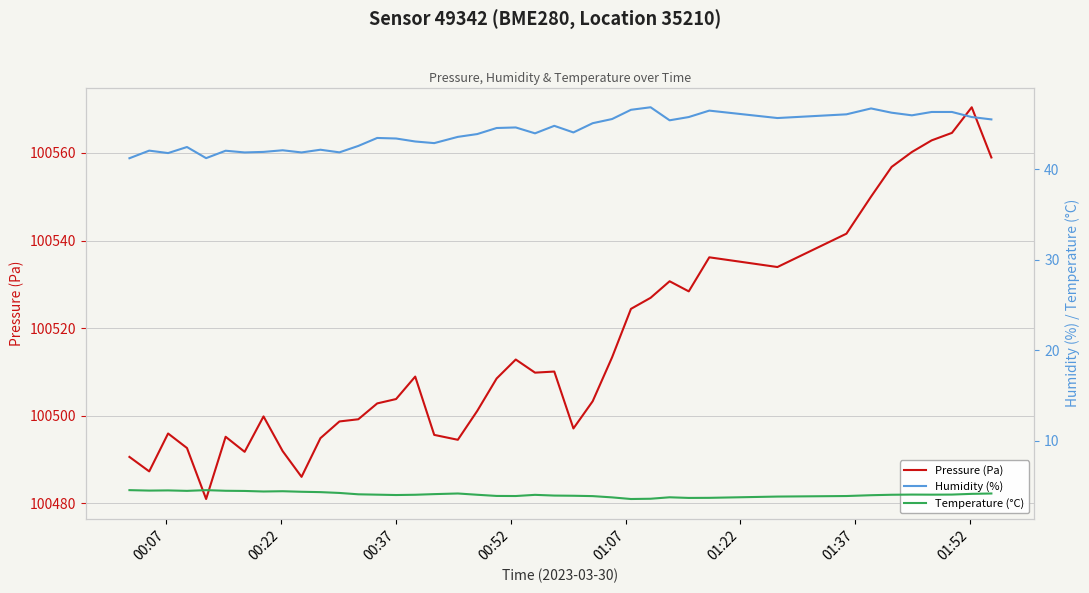

What is the lowest value of the Pressure (Pa) series?

100480.9